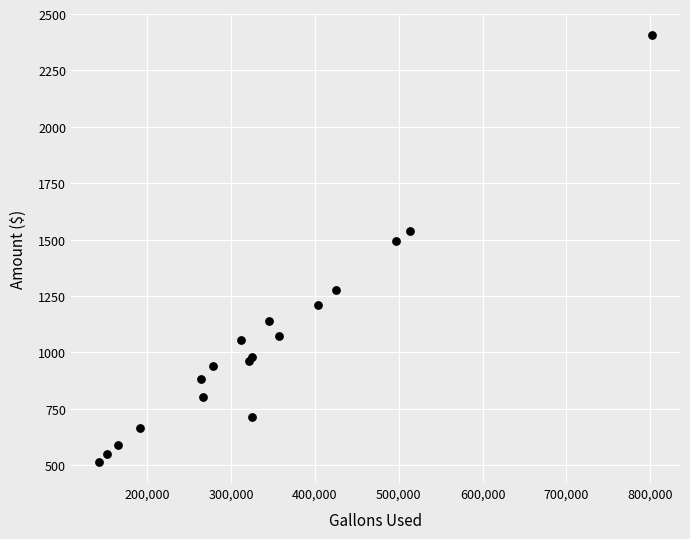

What Y value in the scatter plot is closest to 1461?

1491.8